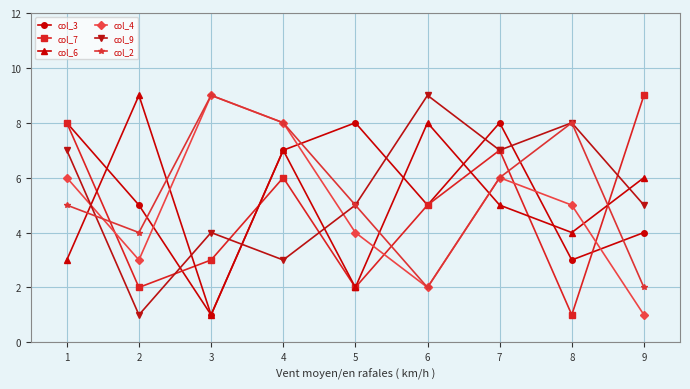

Reading left to right, list all the values displayed in this chart.

col_3: 8	5	1	7	8	5	8	3	4
col_7: 8	2	3	6	2	5	7	1	9
col_6: 3	9	1	7	2	8	5	4	6
col_4: 6	3	9	8	4	2	6	5	1
col_9: 7	1	4	3	5	9	7	8	5
col_2: 5	4	9	8	5	2	6	8	2